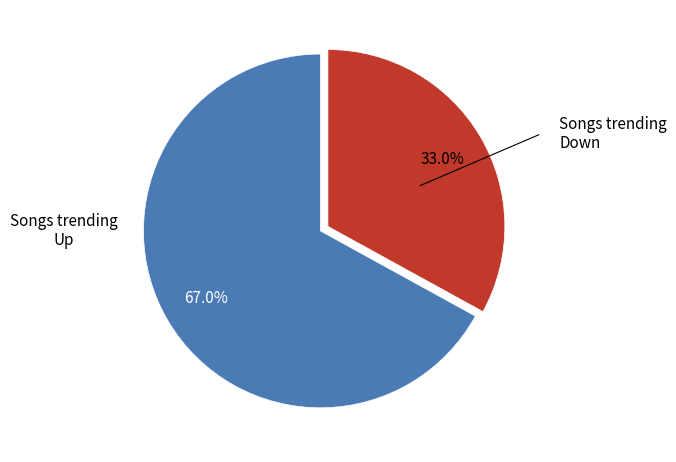

Does any single category account for the majority?

Yes